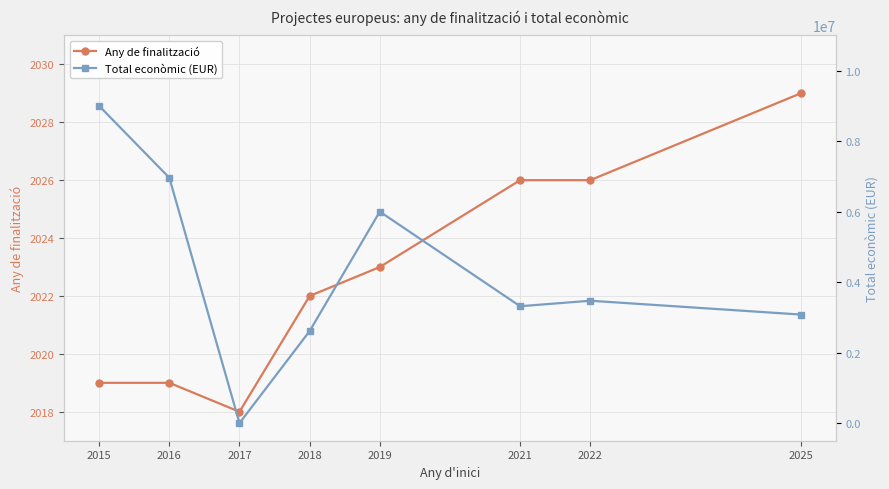

True or false: Any de finalització and Total econòmic (EUR) cross at least once.

True